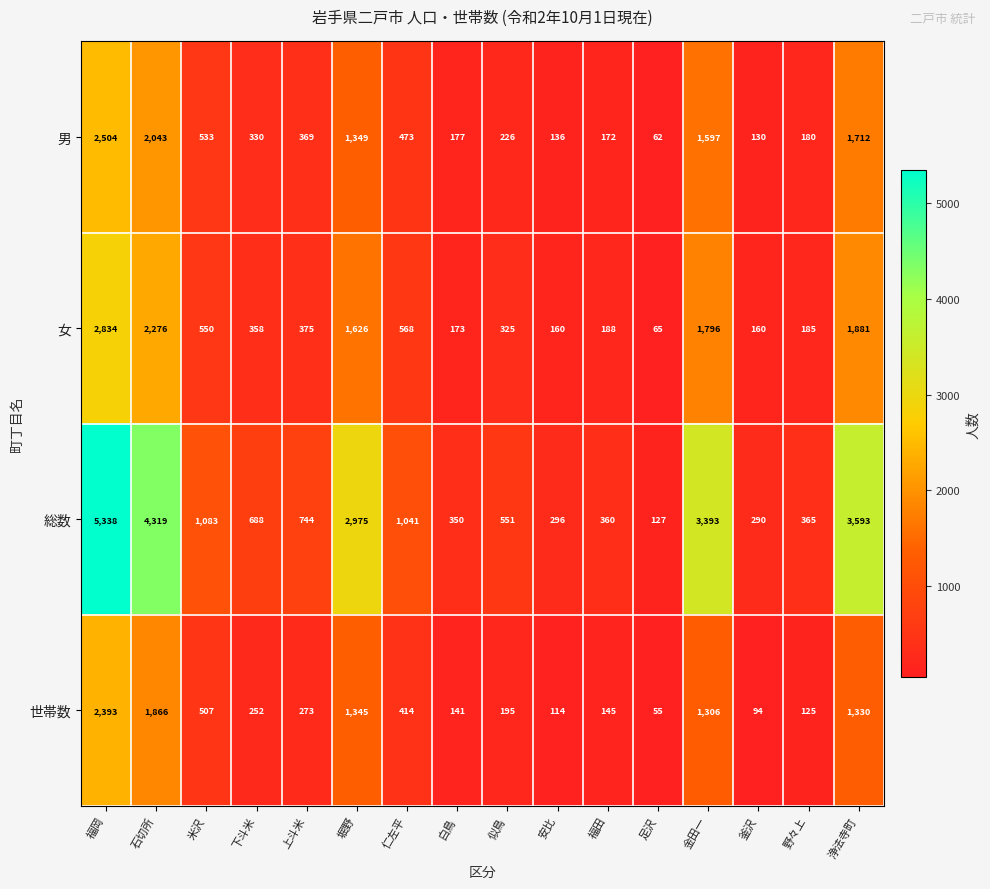

What is the sum of all 男 values?

11993